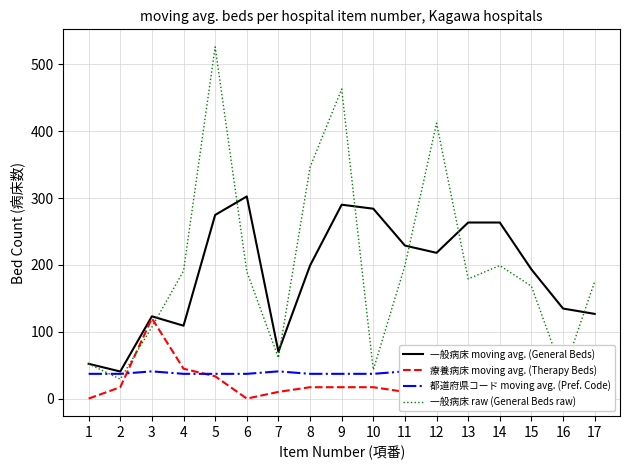

Which category has the lowest value in the 療養病床 moving avg. (Therapy Beds) series?

1